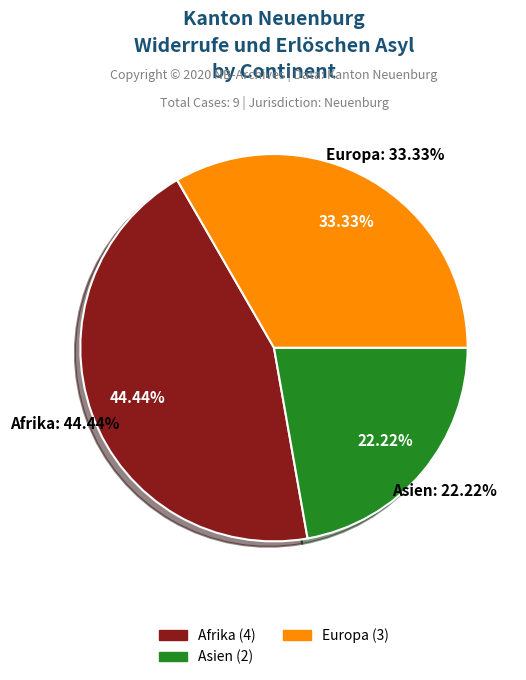

What percentage do Herkunft unbekannt and Europa together represent?

33.3%